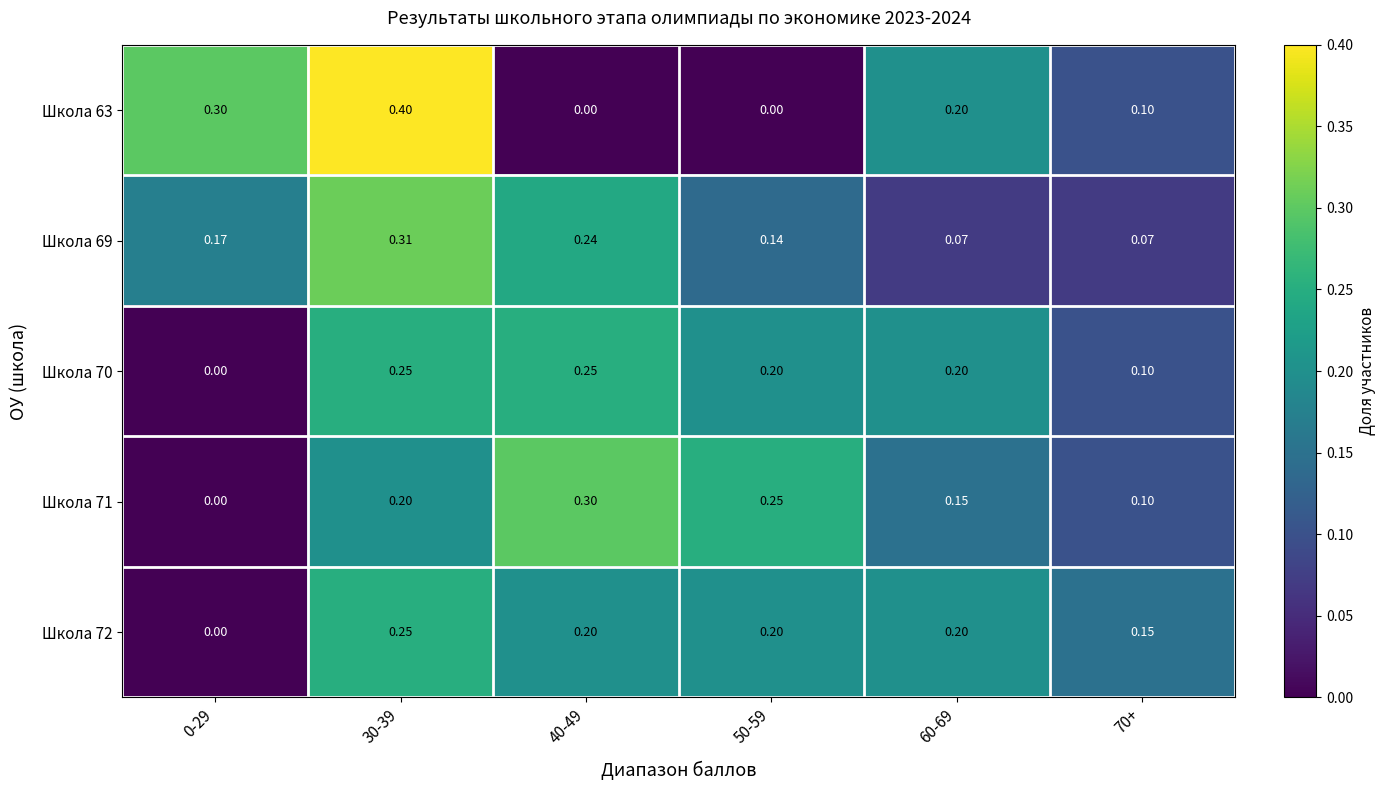

Is the value of Школа 69 at 60-69 greater than the value of Школа 72 at 60-69?

No